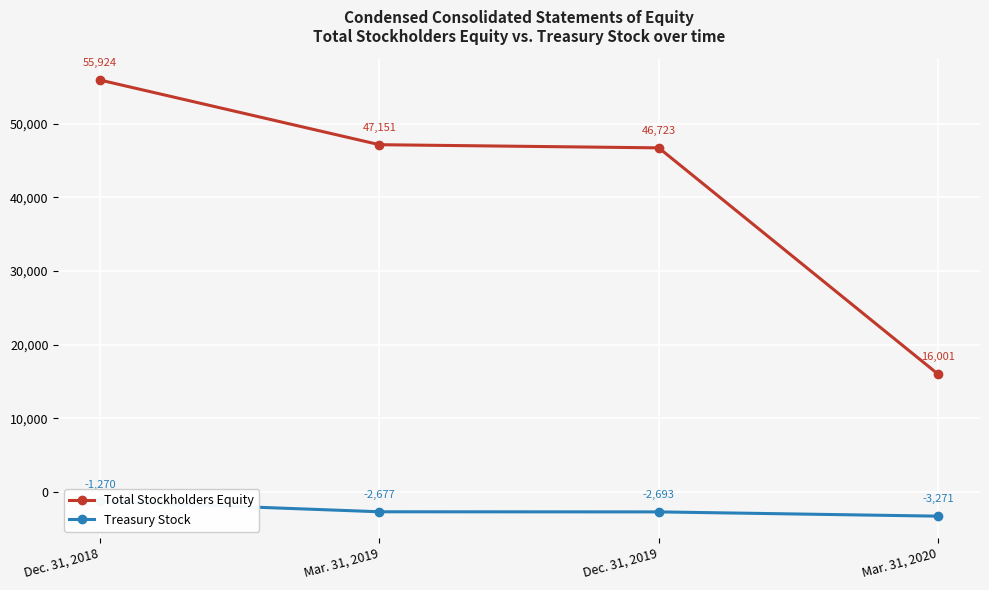

Is this an area chart (filled region under the line)?

No